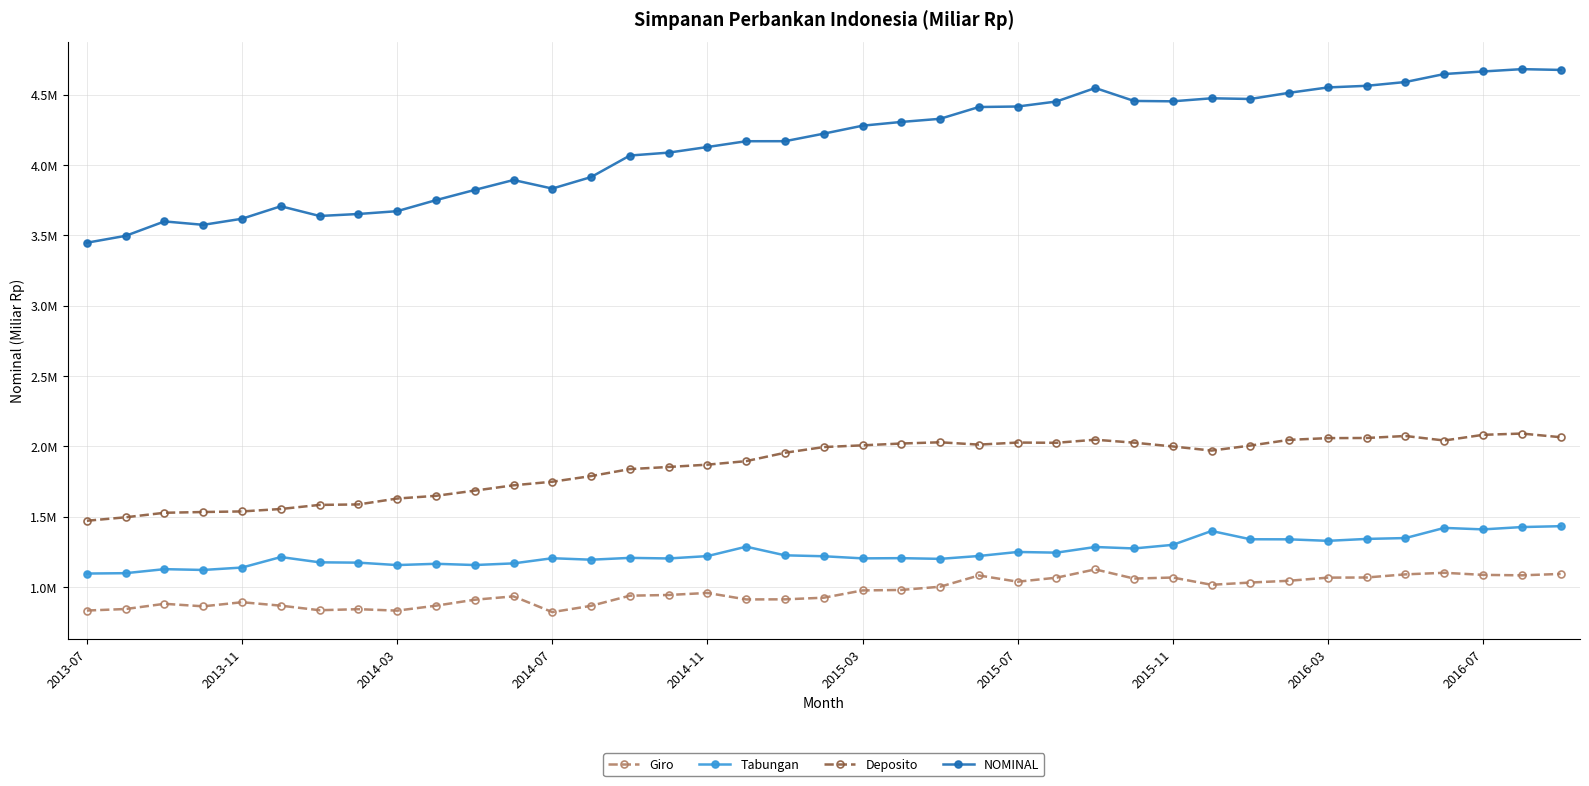

What is the average value of the Deposito series?

1862144.5